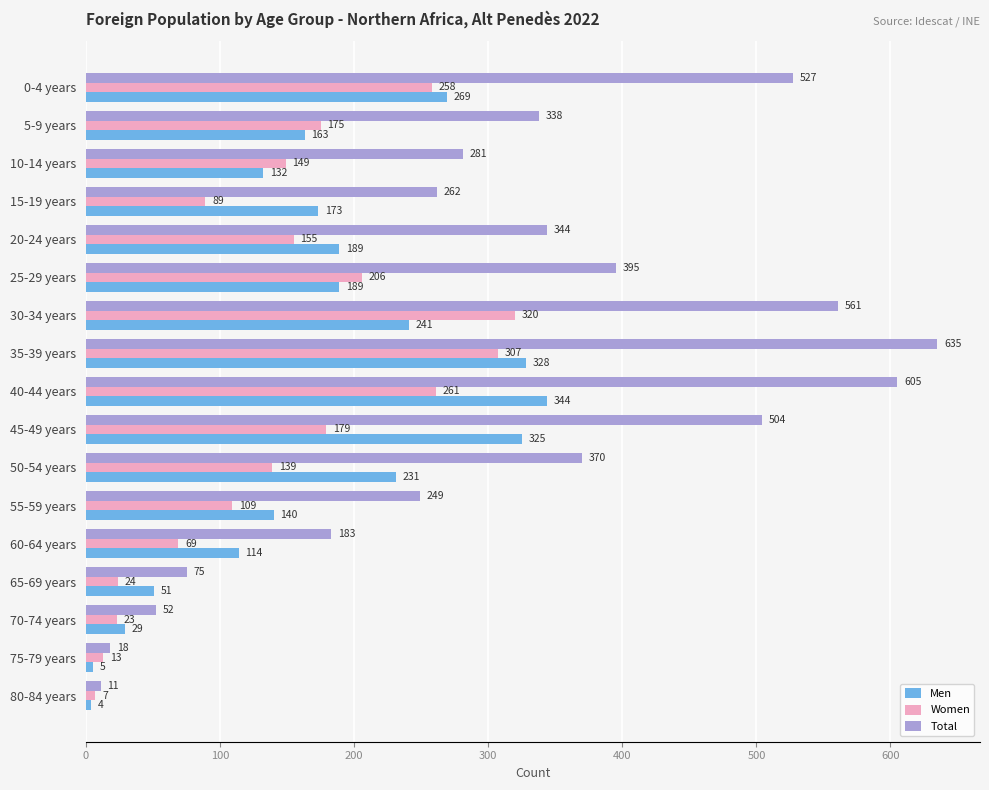

List the series in order of their peak value, highest first.

Total, Men, Women